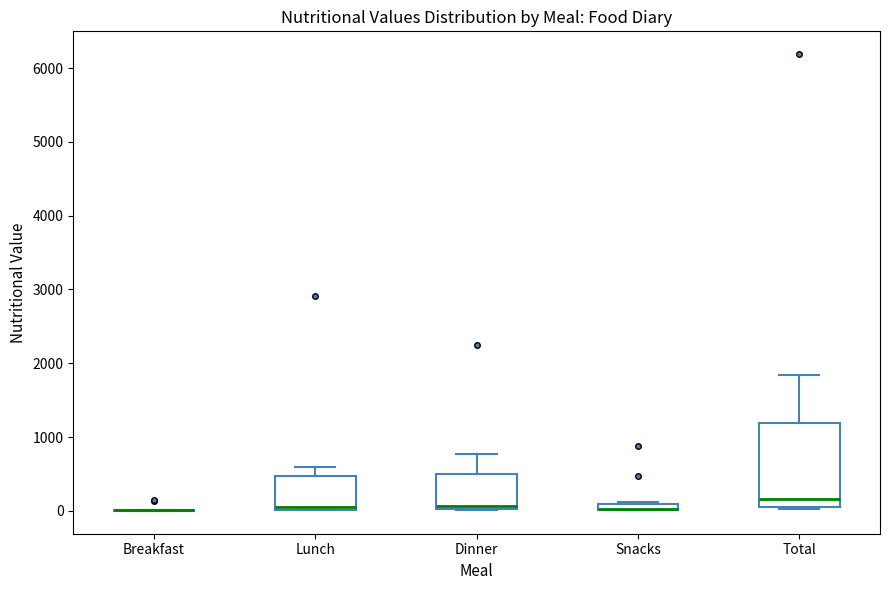

Comparing the boxes themselves (not the whiskers), which one is the tallest?

Total